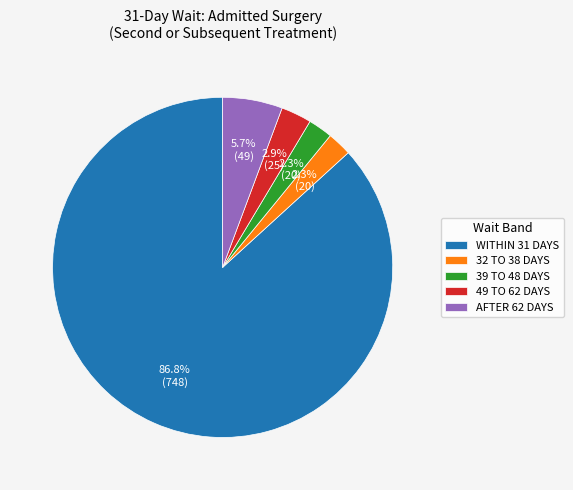

How many slices are in this pie chart?

5